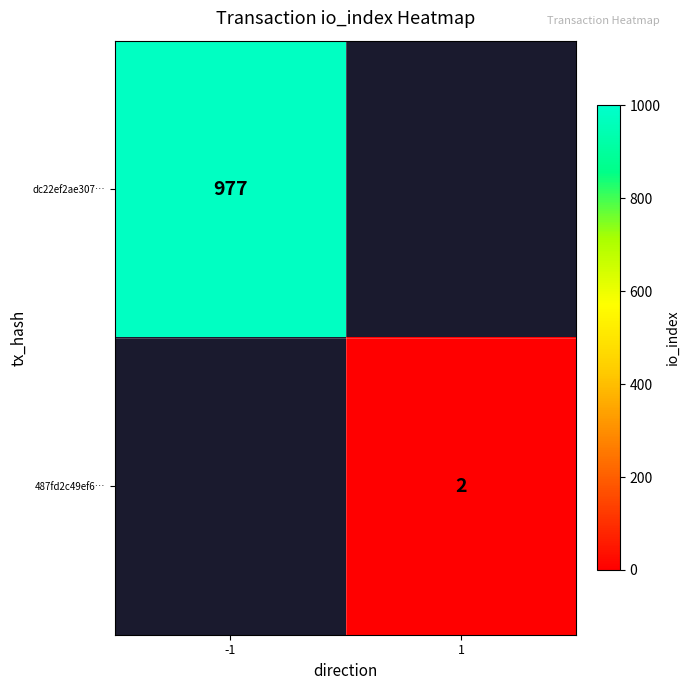

True or false: dc22ef2ae307… has a value of 977 at -1.

True